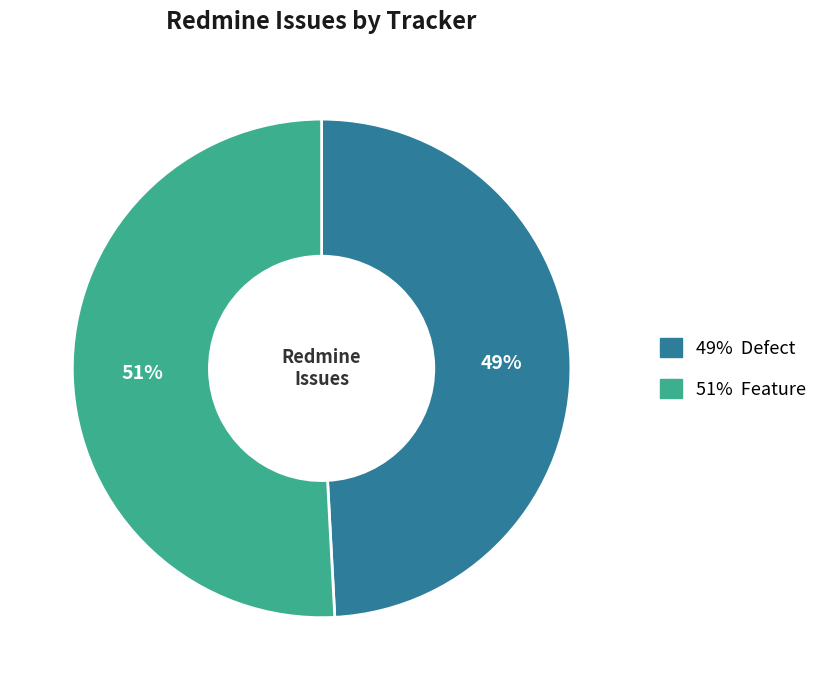

Does any single category account for the majority?

Yes